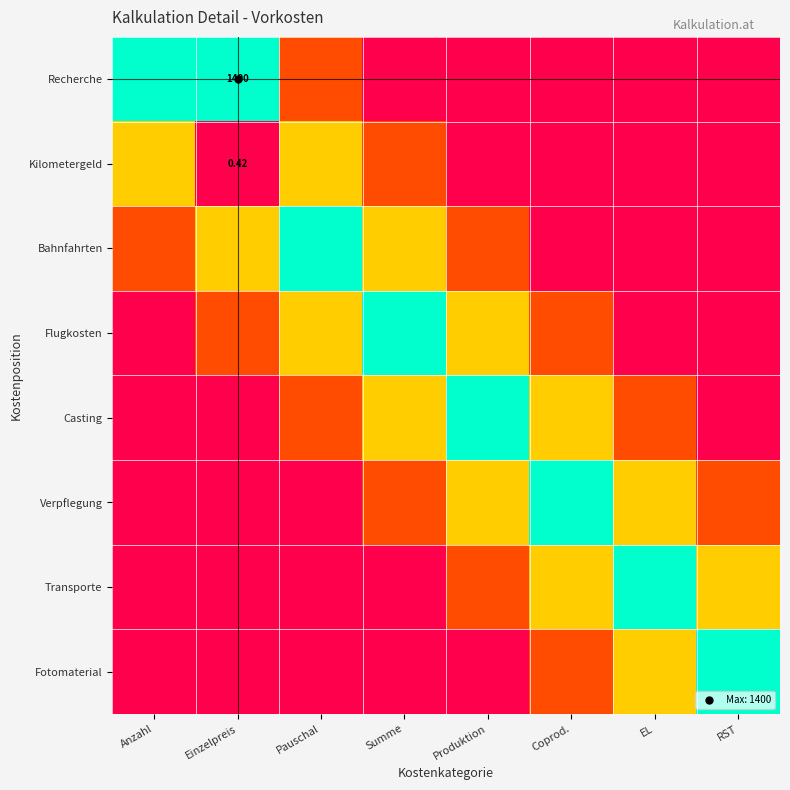

Is it true that Casting equals 0.0 at Anzahl?

True